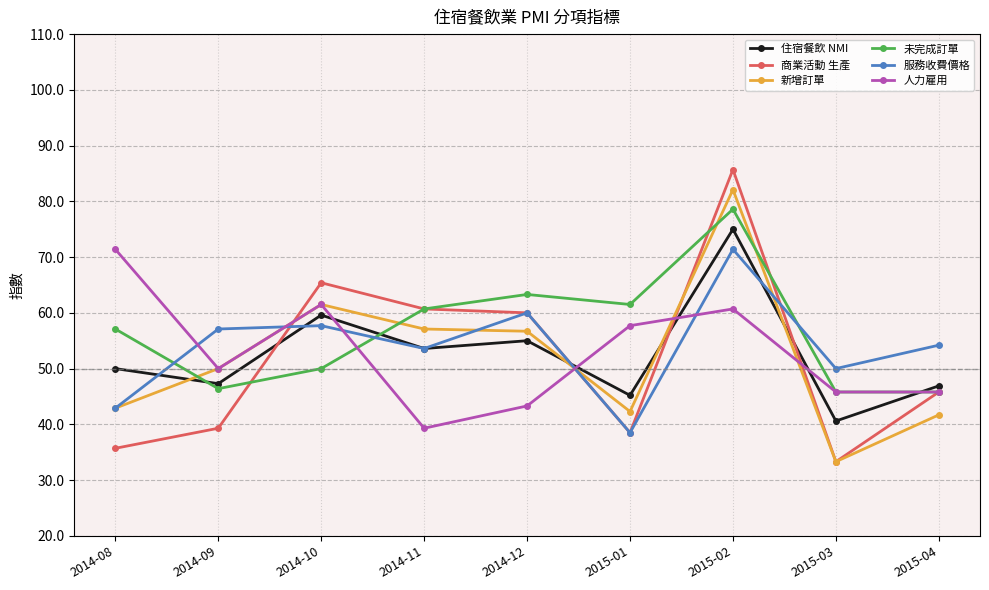

Reading left to right, extract all data points from this chart.

住宿餐飲 NMI: 50.0	47.3	59.6	53.6	55.0	45.2	75.0	40.6	46.9
商業活動 生產: 35.7	39.3	65.4	60.7	60.0	38.5	85.7	33.3	45.8
新增訂單: 42.9	50.0	61.5	57.1	56.7	42.3	82.1	33.3	41.7
未完成訂單: 57.1	46.4	50.0	60.7	63.3	61.5	78.6	45.8	45.8
服務收費價格: 42.9	57.1	57.7	53.6	60.0	38.5	71.4	50.0	54.2
人力雇用: 71.4	50.0	61.5	39.3	43.3	57.7	60.7	45.8	45.8